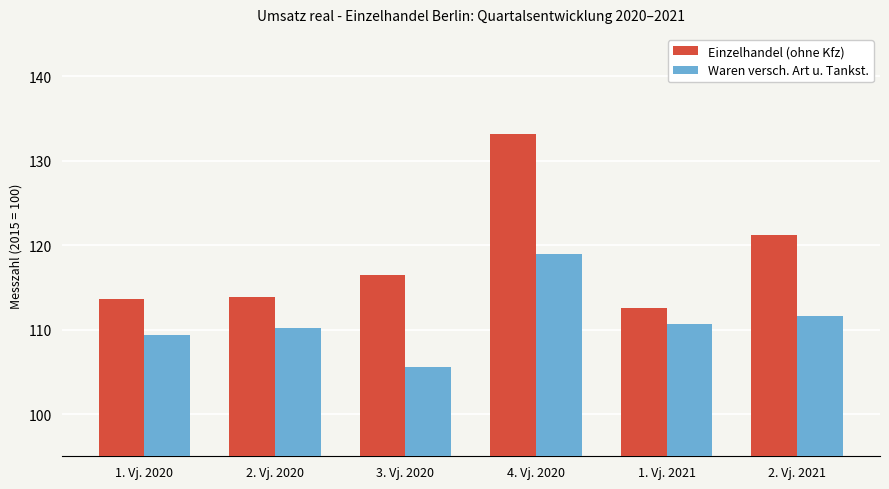

List the series in order of their overall mean, highest first.

Einzelhandel (ohne Kfz), Waren versch. Art u. Tankst.